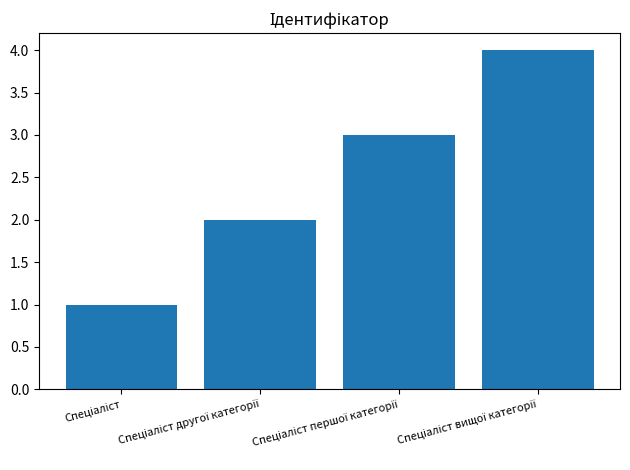

What is the greatest value displayed?

4